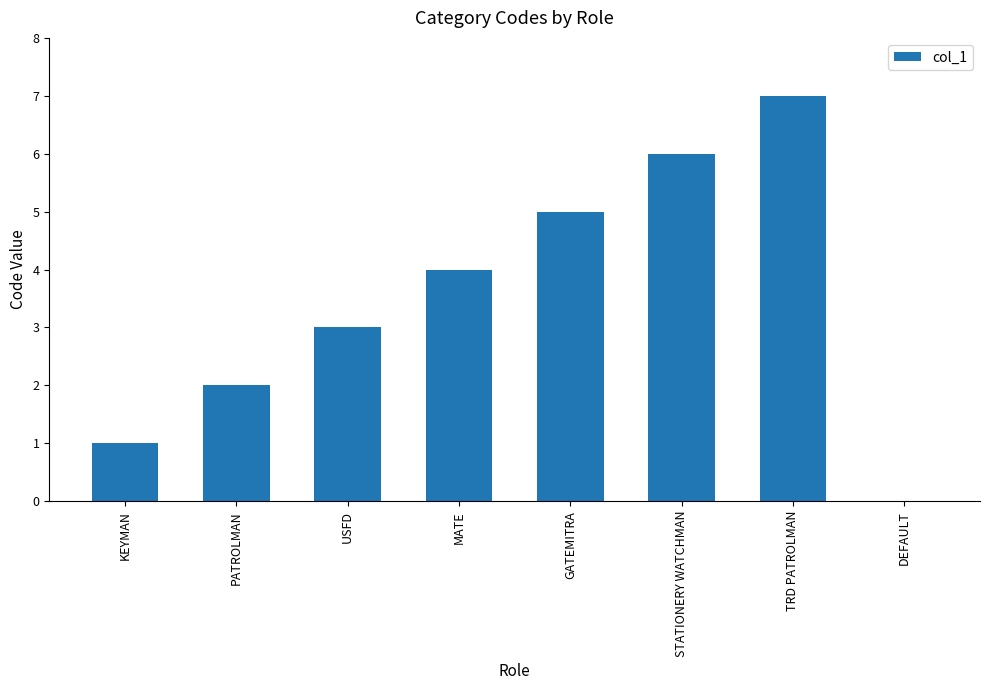

Does the chart contain stacked bars?

No